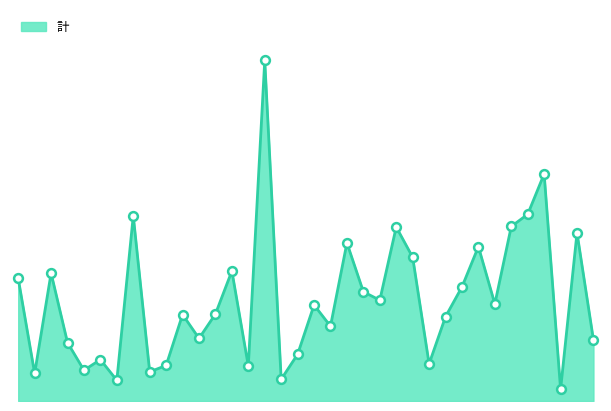

Is this an area chart (filled region under the line)?

Yes